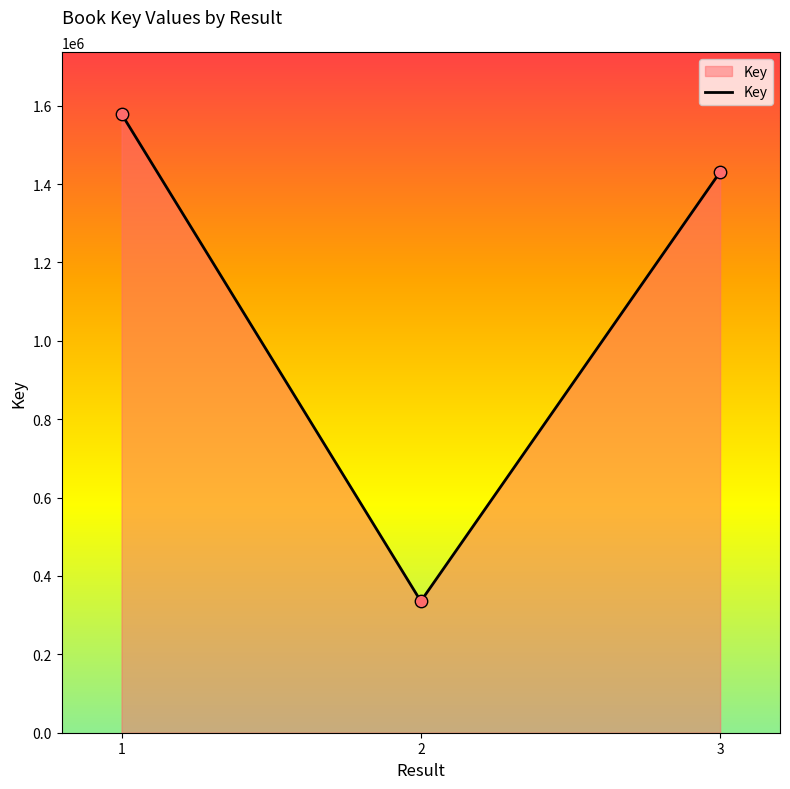

Between 3 and 2, which is larger?

3